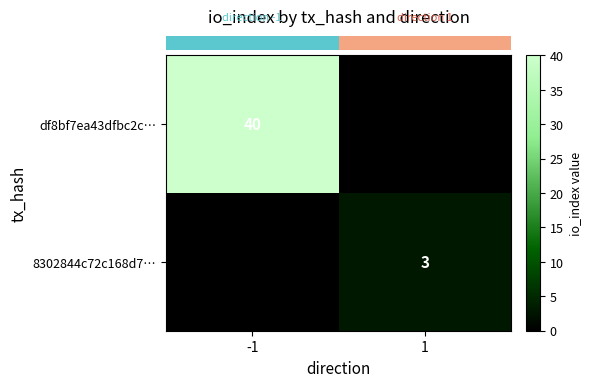

True or false: row_0 has a value of 0 at 1.

True